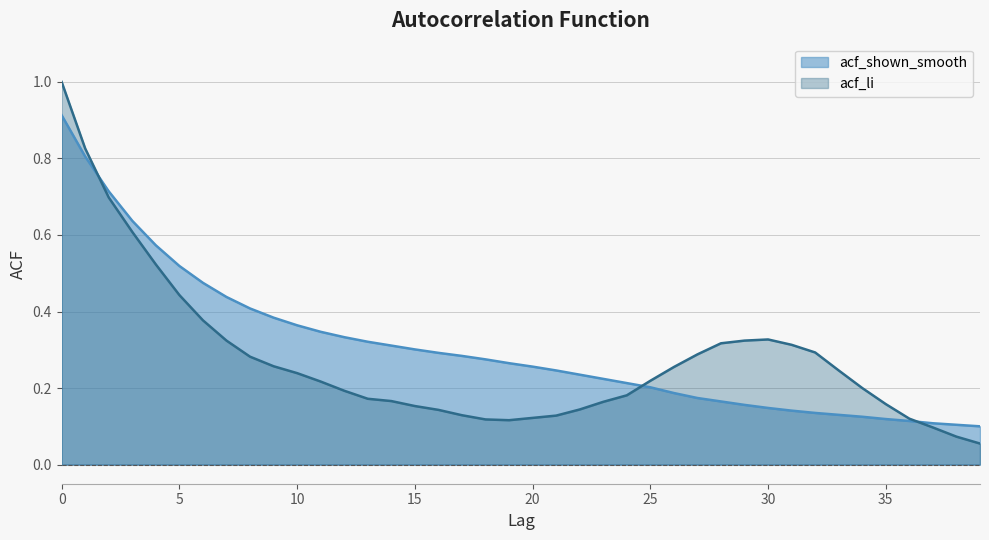

Which series ends up on top after the final intersection of acf_li and acf_shown_smooth?

acf_shown_smooth